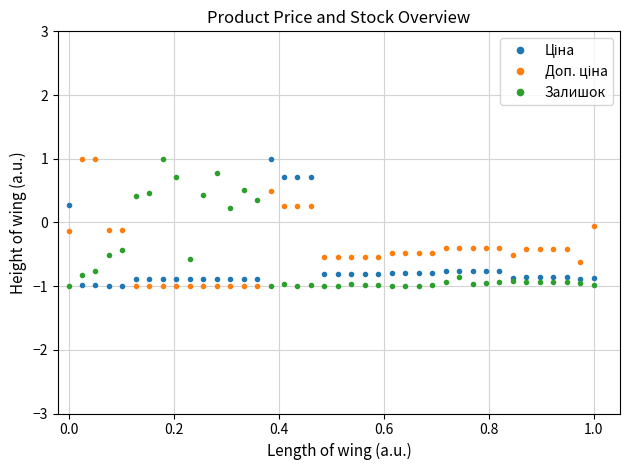

What is the smallest value displayed?

-1.0